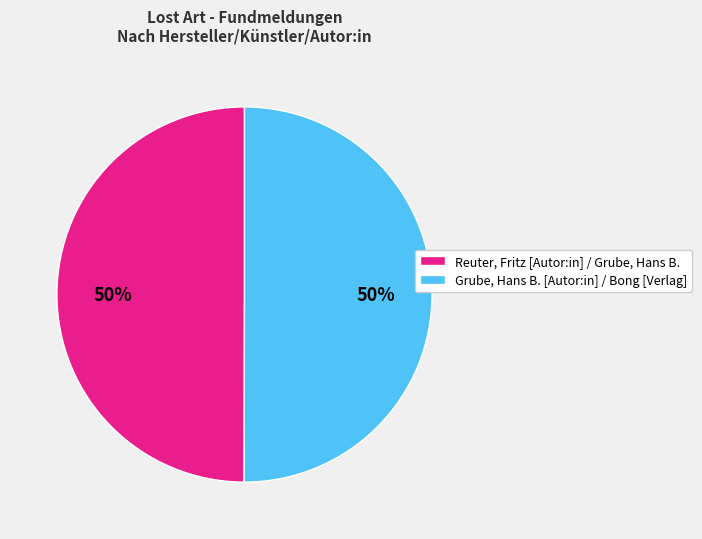

To the nearest percent, what percentage of the pie is Reuter, Fritz [Autor:in] / Grube, Hans B.?

50%